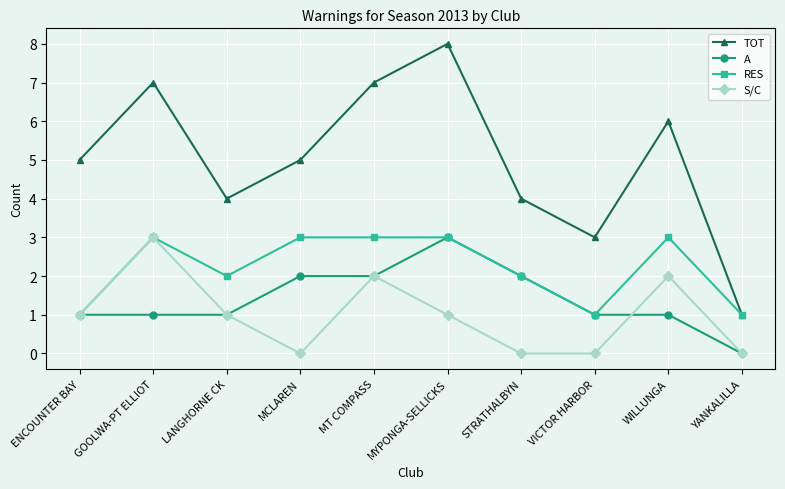

True or false: A and TOT intersect in this chart.

False